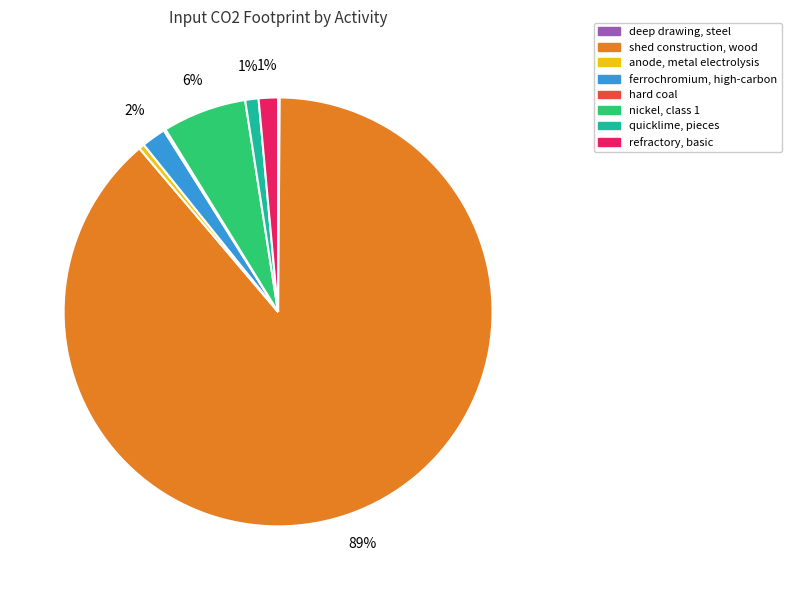

Does anode, metal electrolysis represent more than half of the total?

No